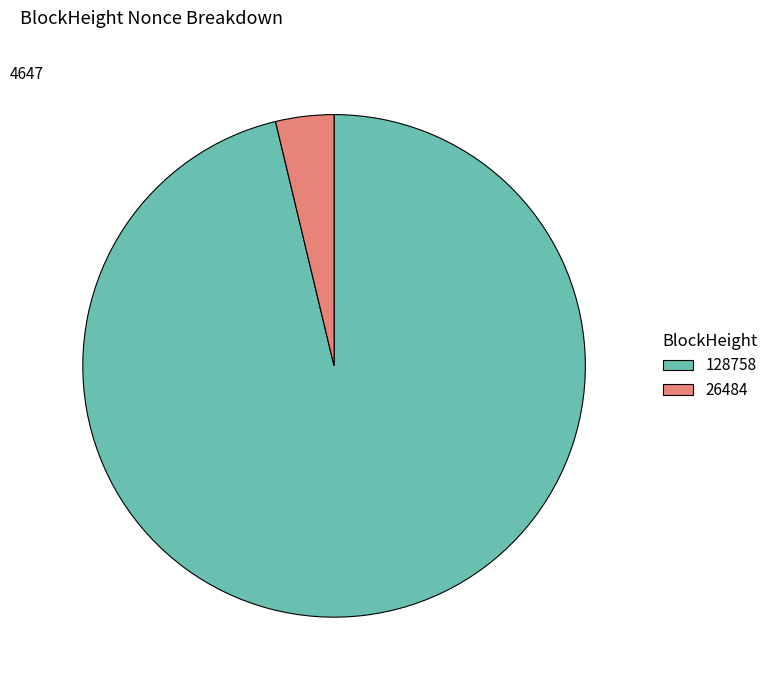

Which category accounts for the majority?

128758